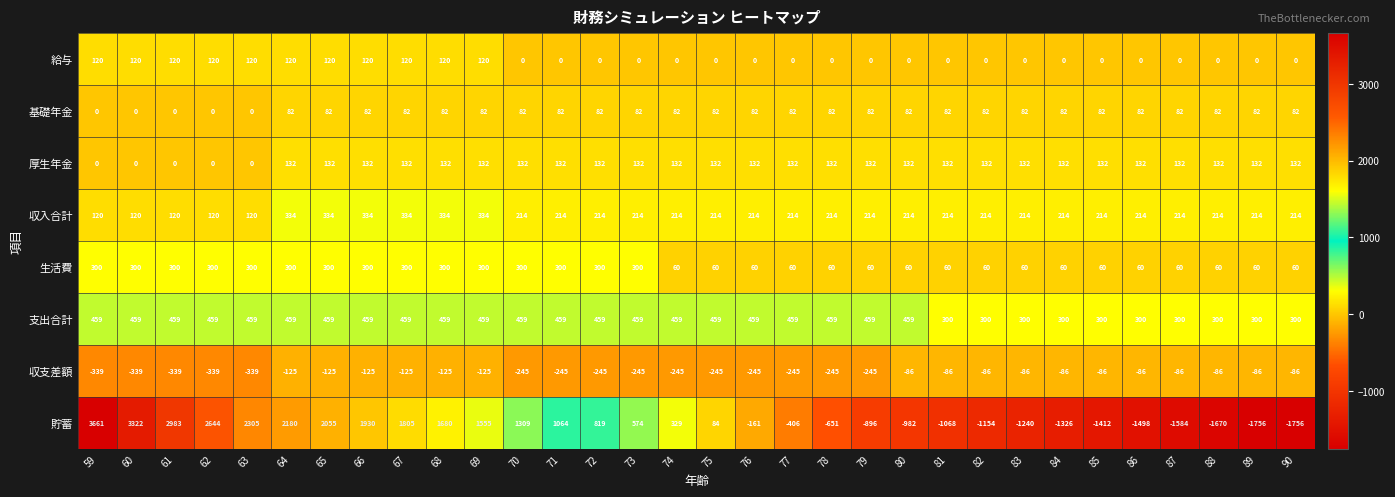

How many values in the 収支差額 series are below -125?

15